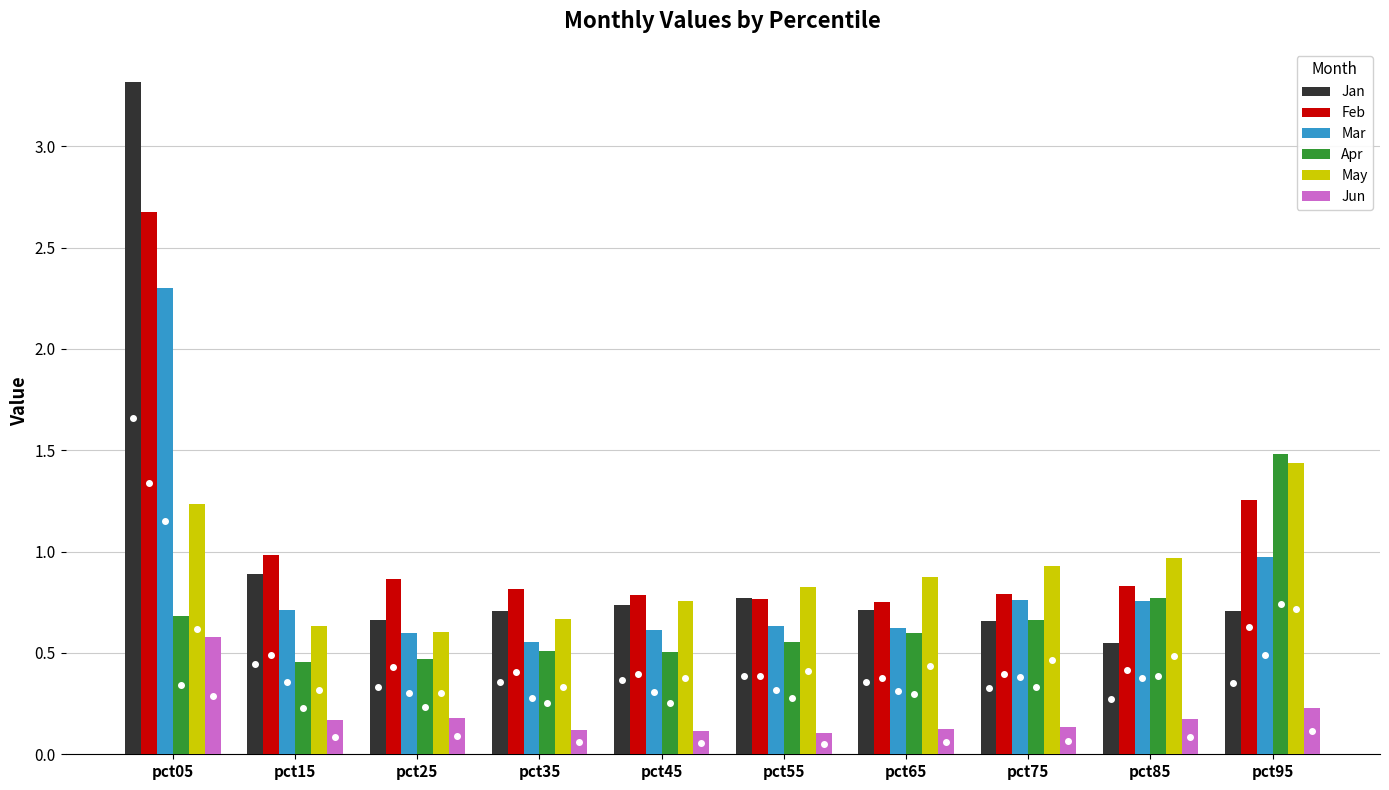

Which label corresponds to the largest value in the chart?

pct05